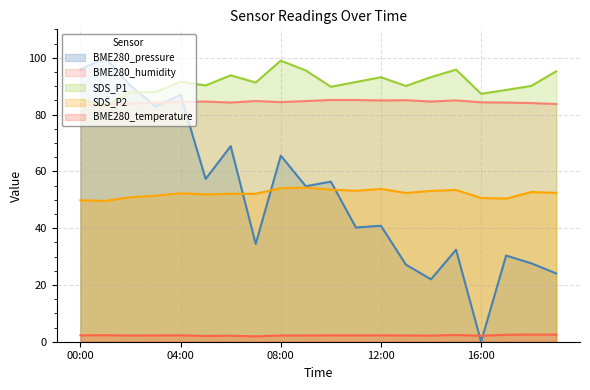

How many lines are shown in the chart?

5